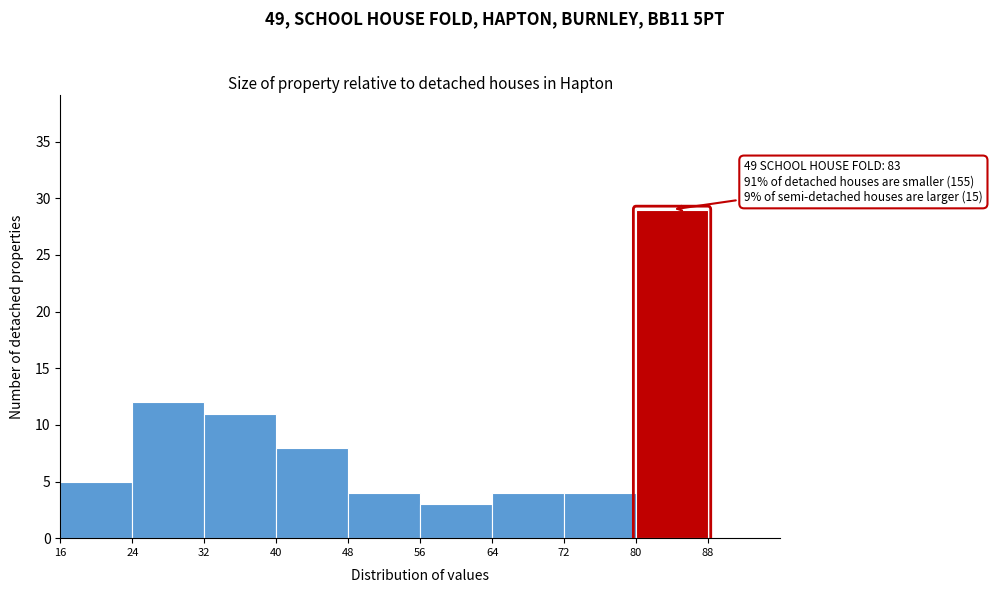

Over which range of the x-axis is the bar tallest?

80 to 88